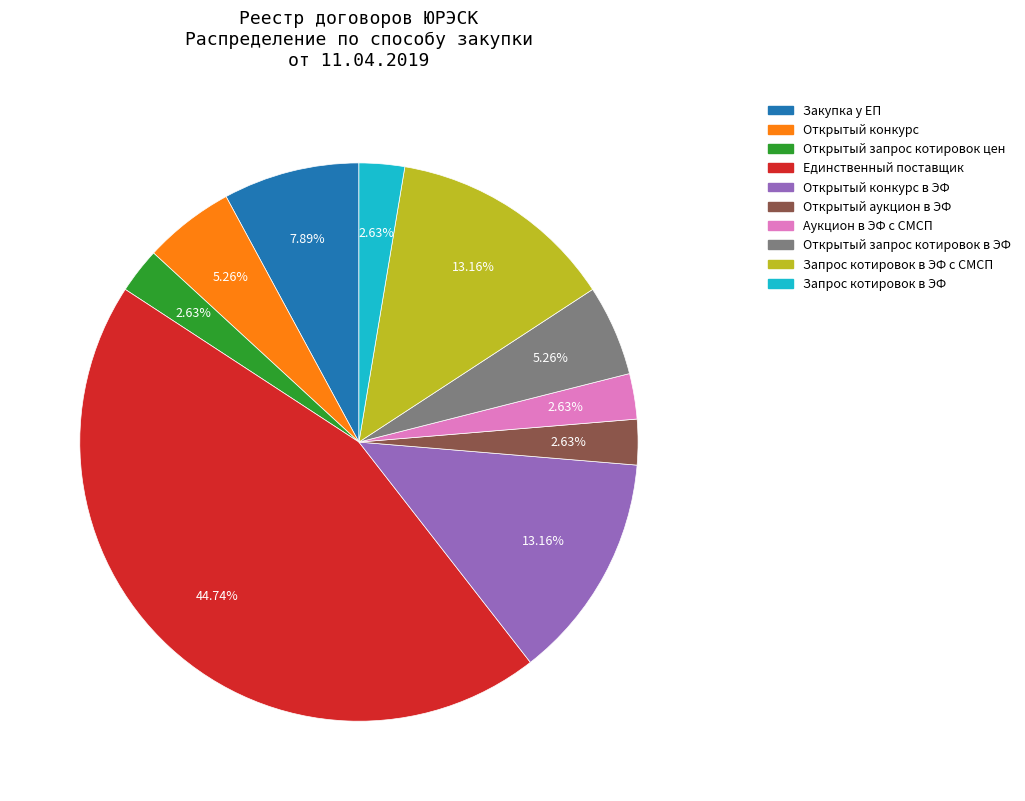

Is it true that Запрос котировок в ЭФ с СМСП is 28% of the pie?

False